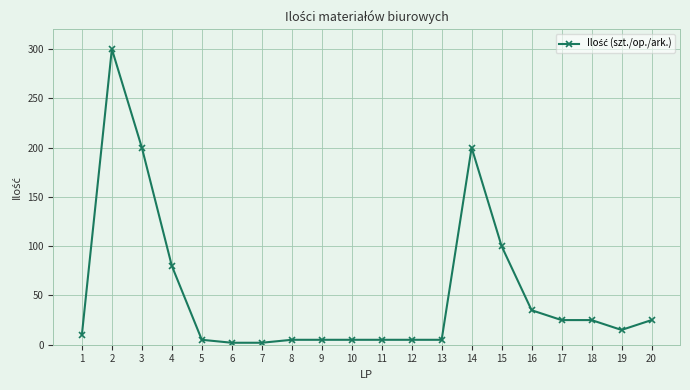

Reading right to left, extract all data points from this chart.

20=25	19=15	18=25	17=25	16=35	15=100	14=200	13=5	12=5	11=5	10=5	9=5	8=5	7=2	6=2	5=5	4=80	3=200	2=300	1=10